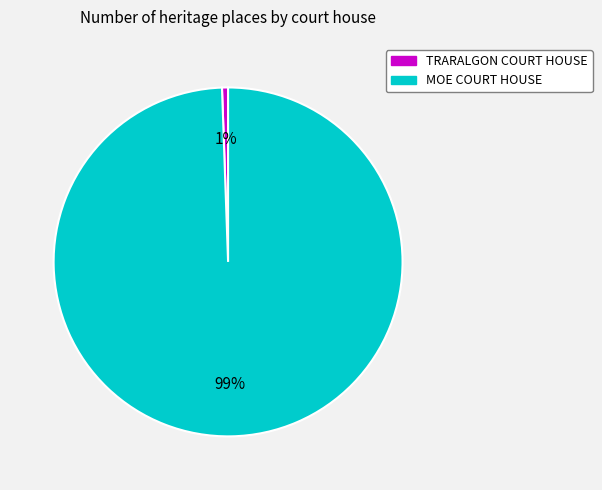

Does MOE COURT HOUSE account for over 50% of the chart?

Yes